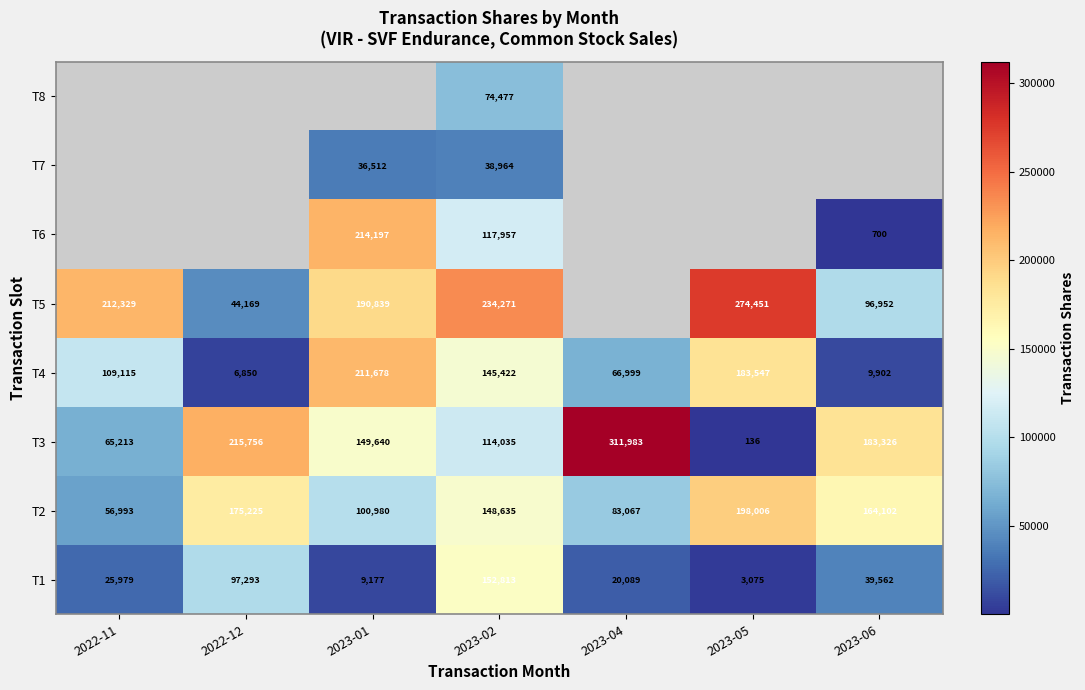

Which category has the highest value across all series?

2023-04